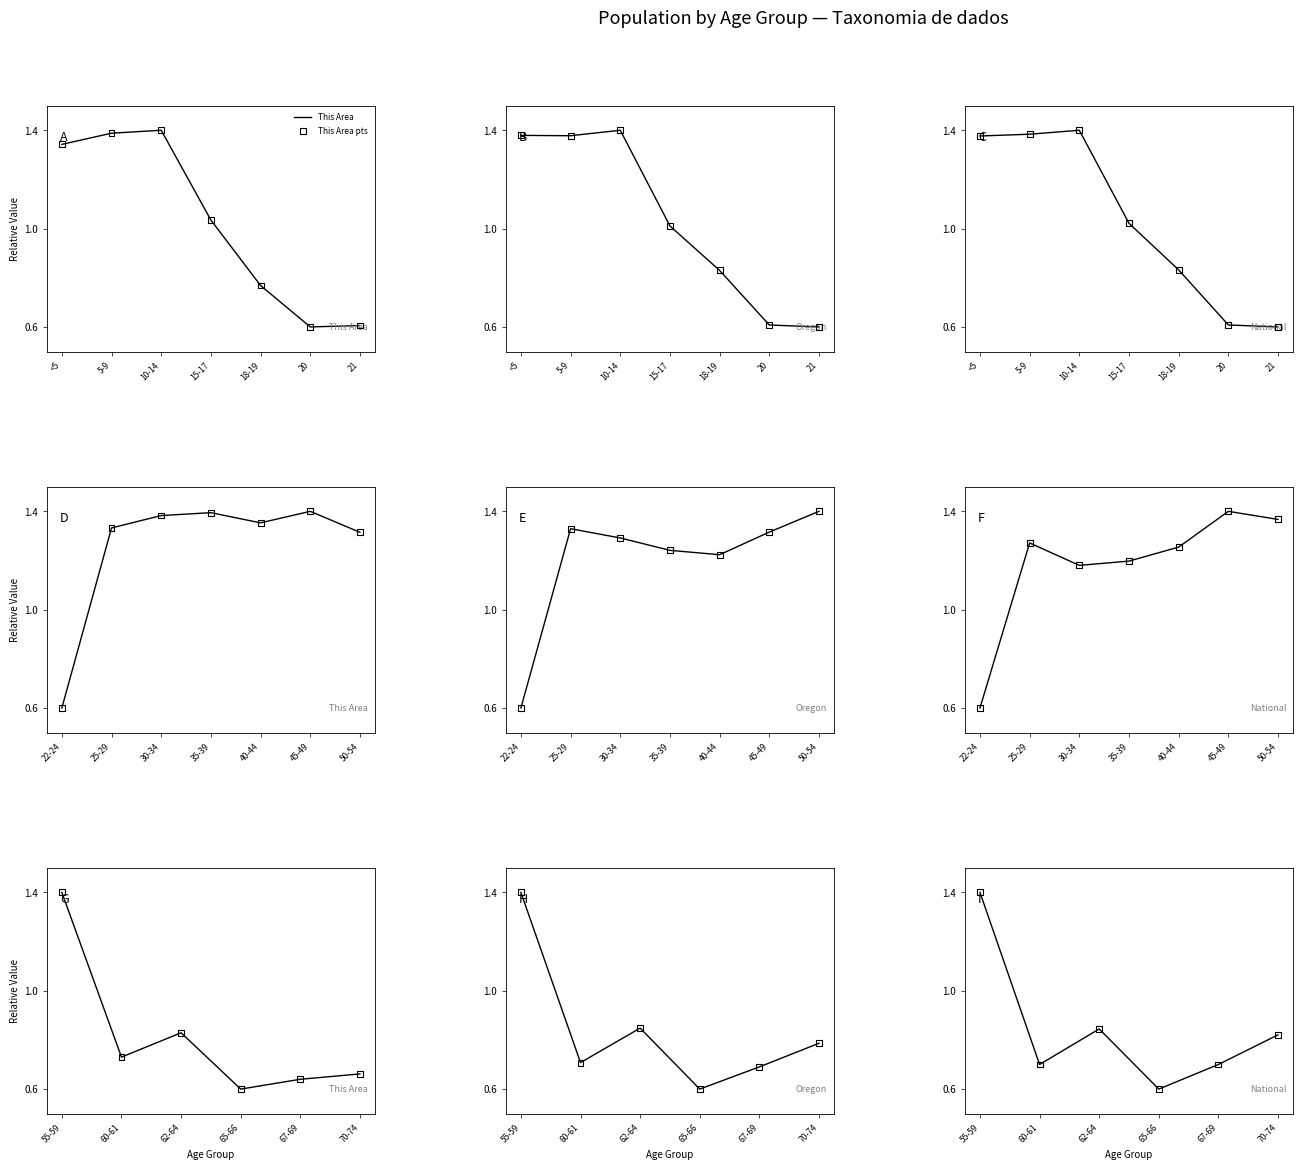

At which category is the sum across all series the highest?

55-59